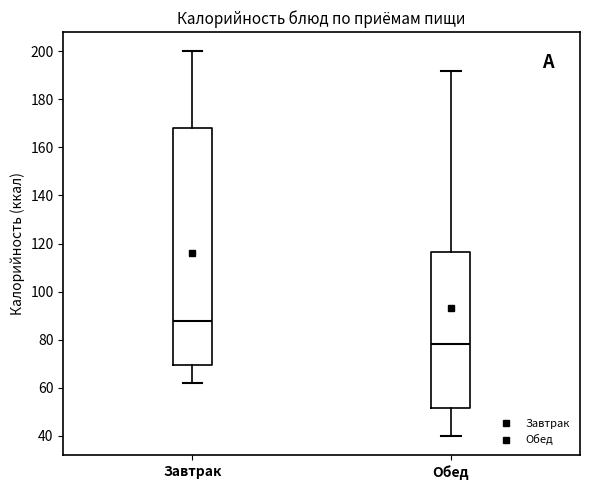

Which box is the tallest, from its lower edge to its upper edge?

Завтрак